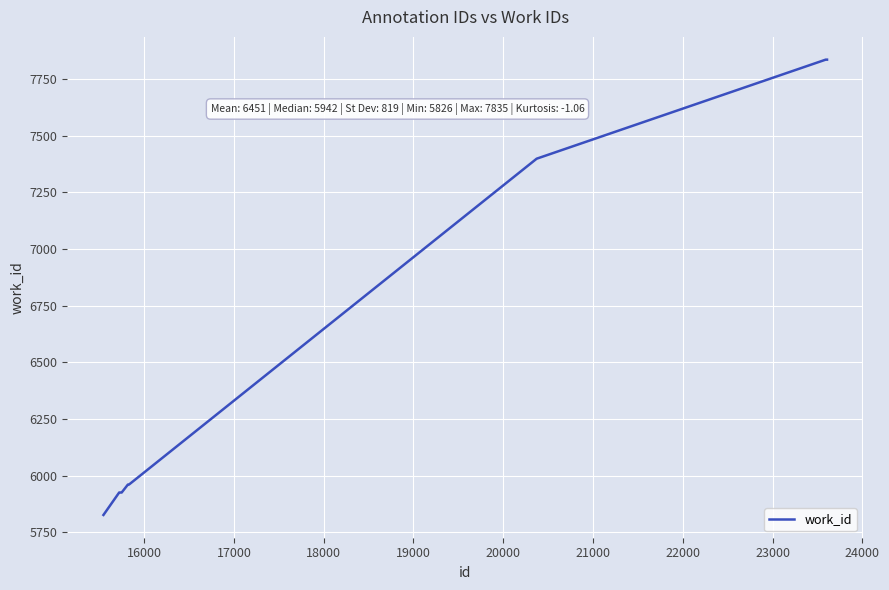

What is the average value?

6451